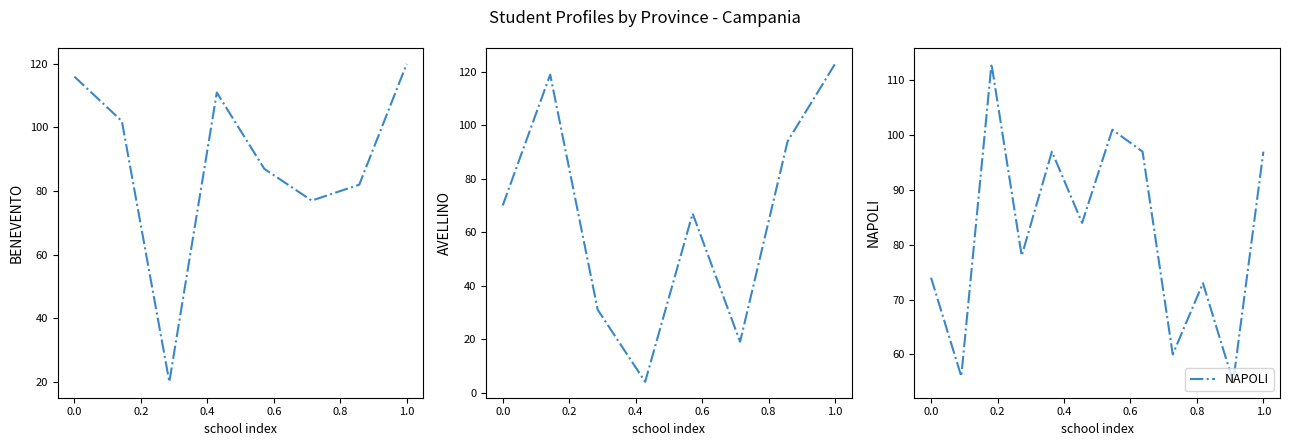

True or false: NAPOLI has a value of 19 at 0.0.

False